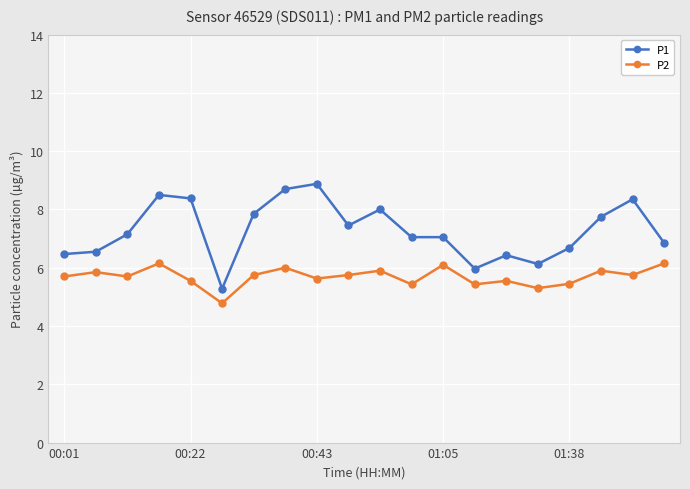

What are all the series names shown in the legend?

P1, P2